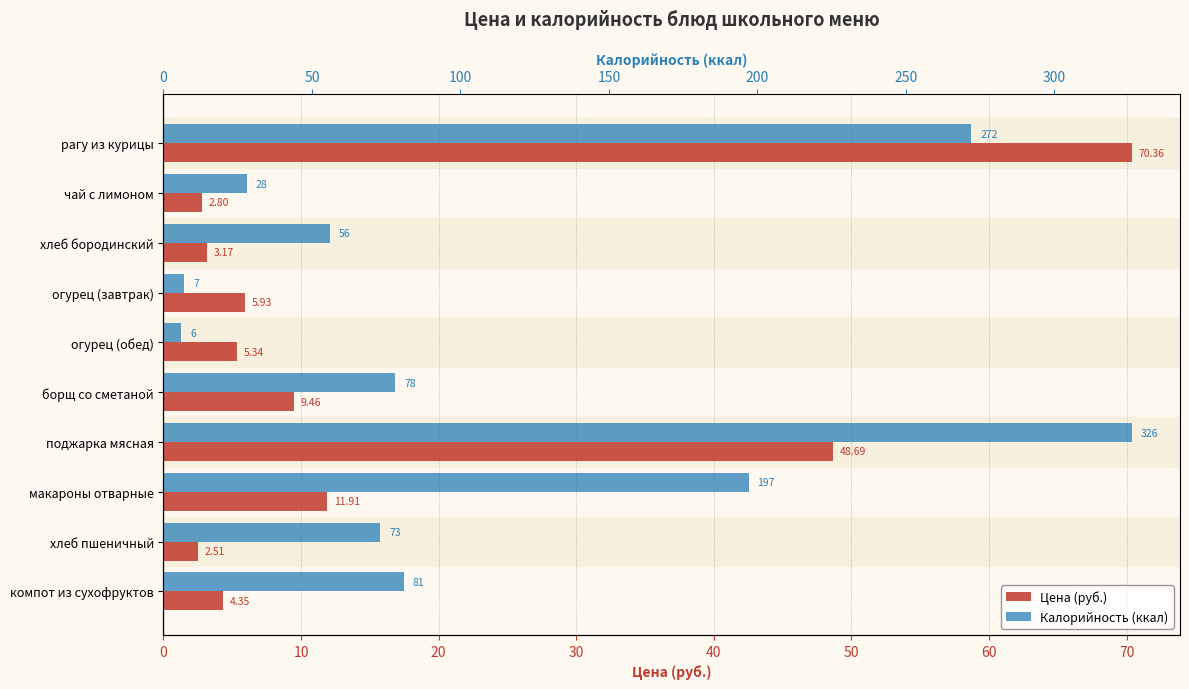

How many values in the Цена (руб.) series are below 5?

4